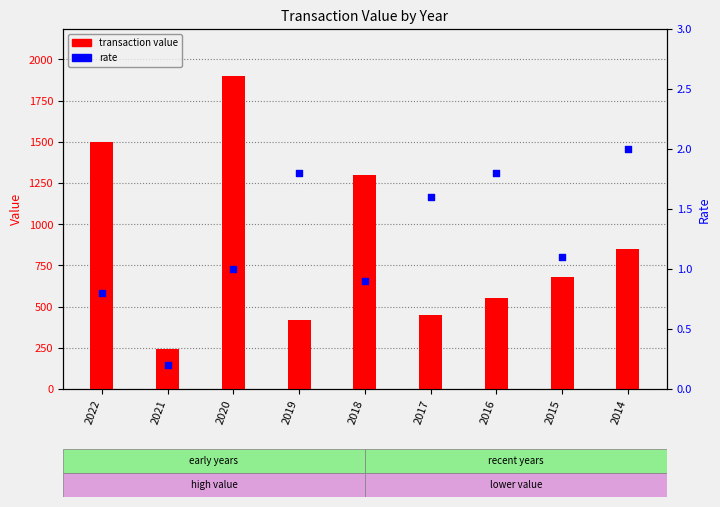

What is the total value across all series at 2021?

240.2